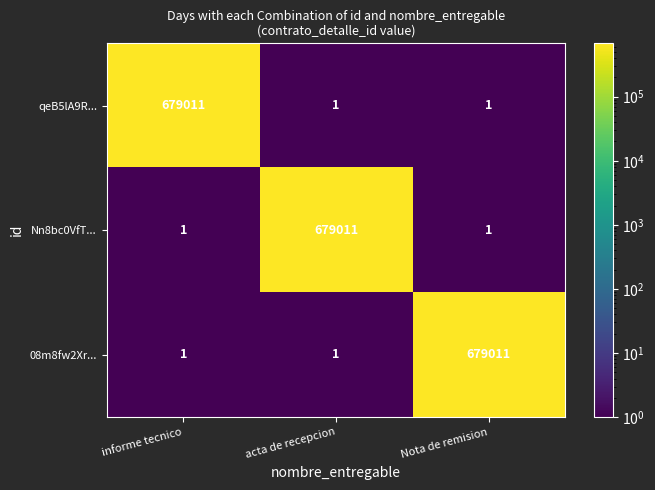

How many Nn8bc0VfT... values are between 1 and 679011?

3